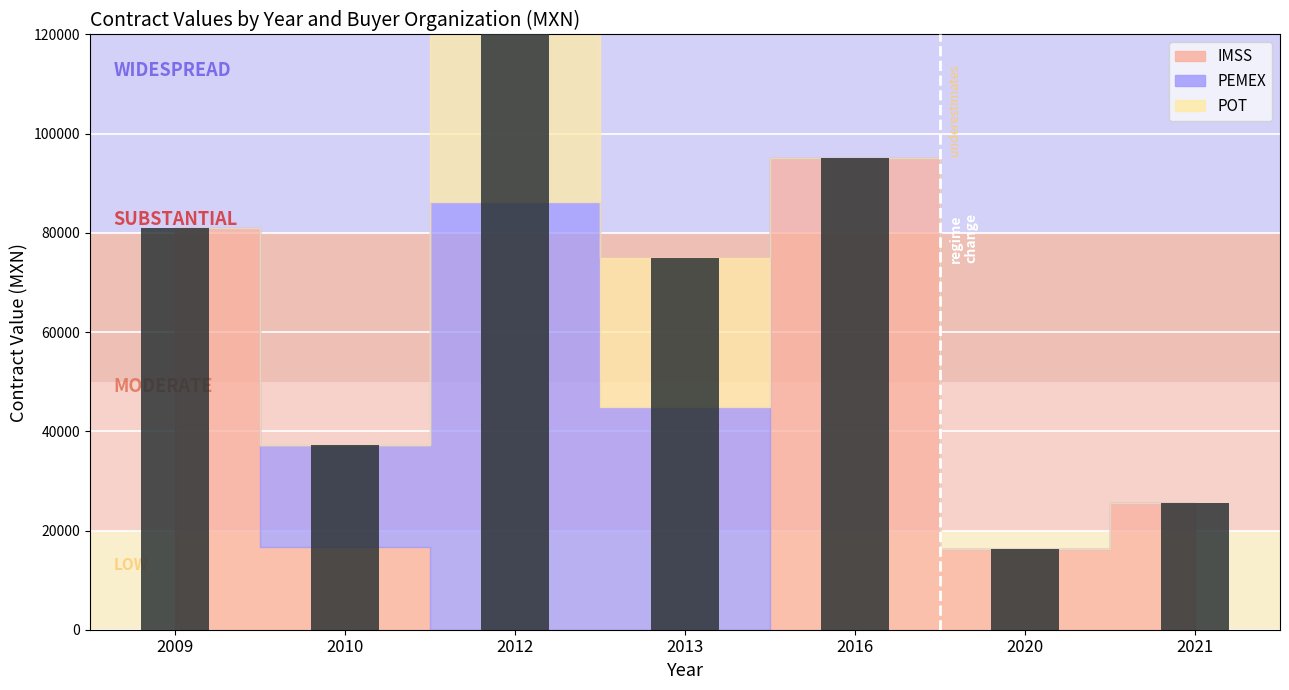

Count the number of data series in this chart.

3